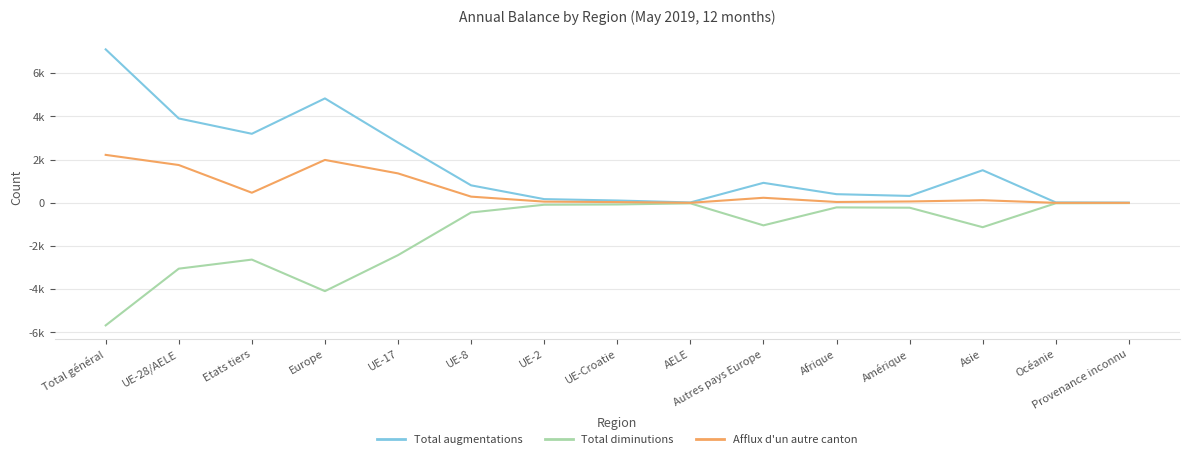

At Autres pays Europe, list the series in order from smallest to largest.

Total diminutions, Afflux d'un autre canton, Total augmentations